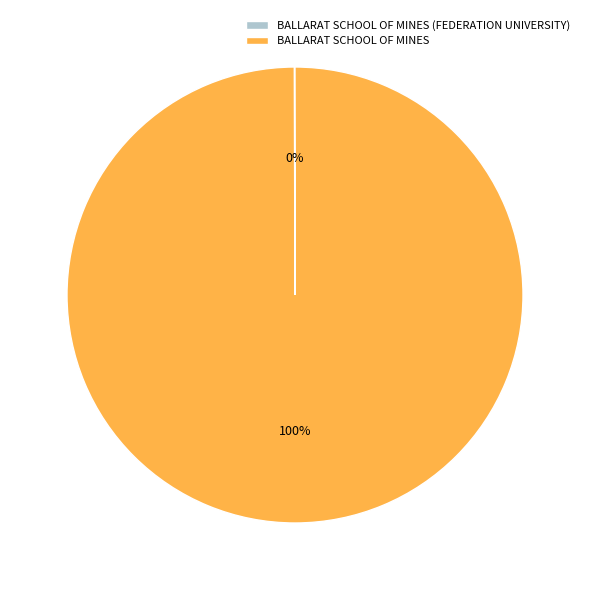

Is there a majority slice in this chart?

Yes